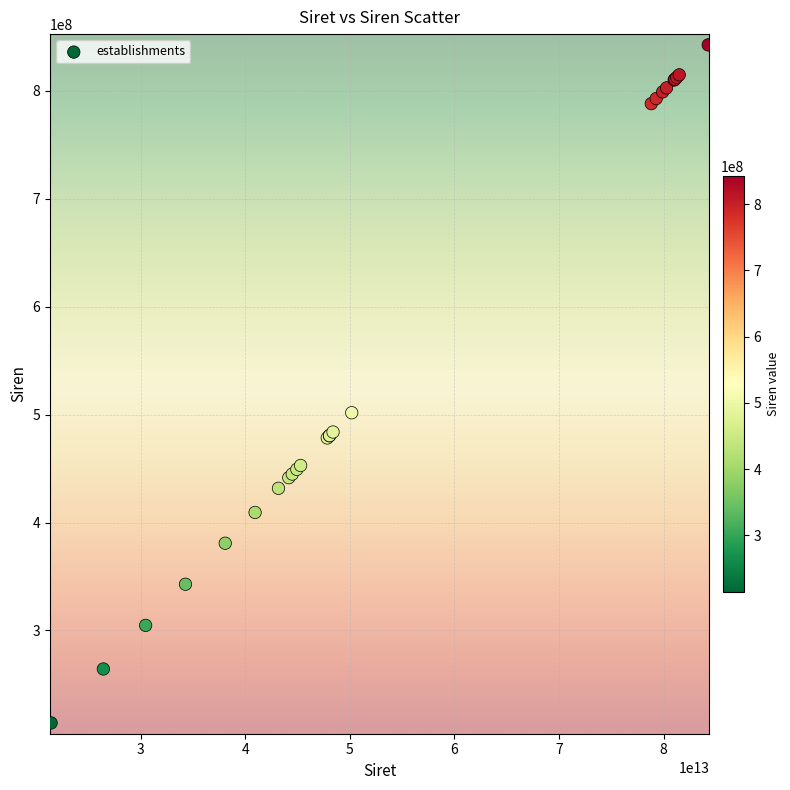

What Y value in the scatter plot is closest to 528511331?

501799373